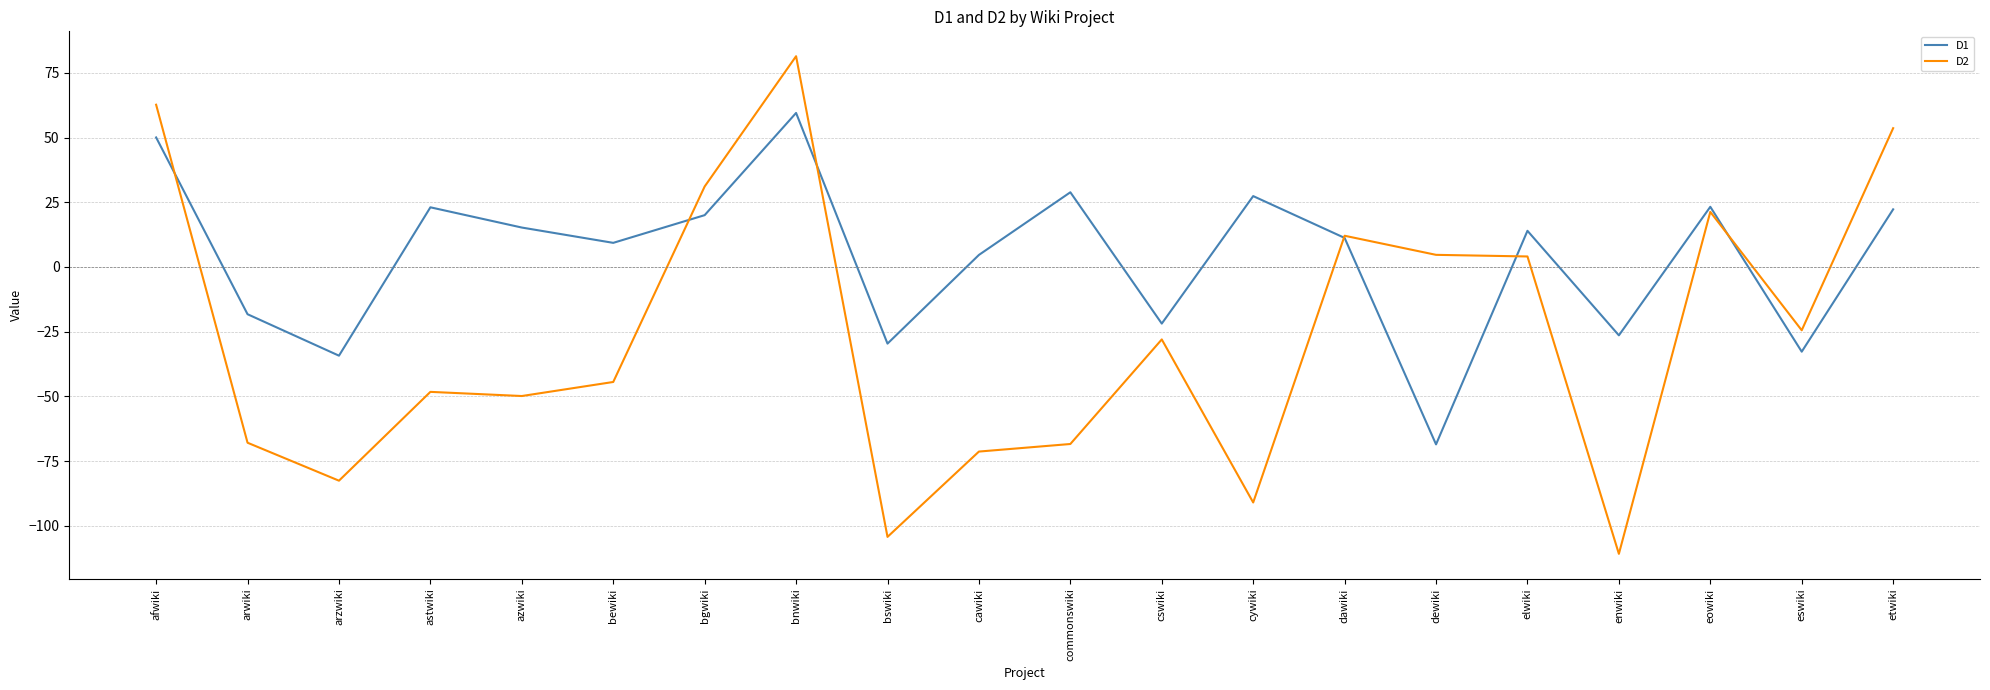

What is the sum of all D2 values?

-520.3